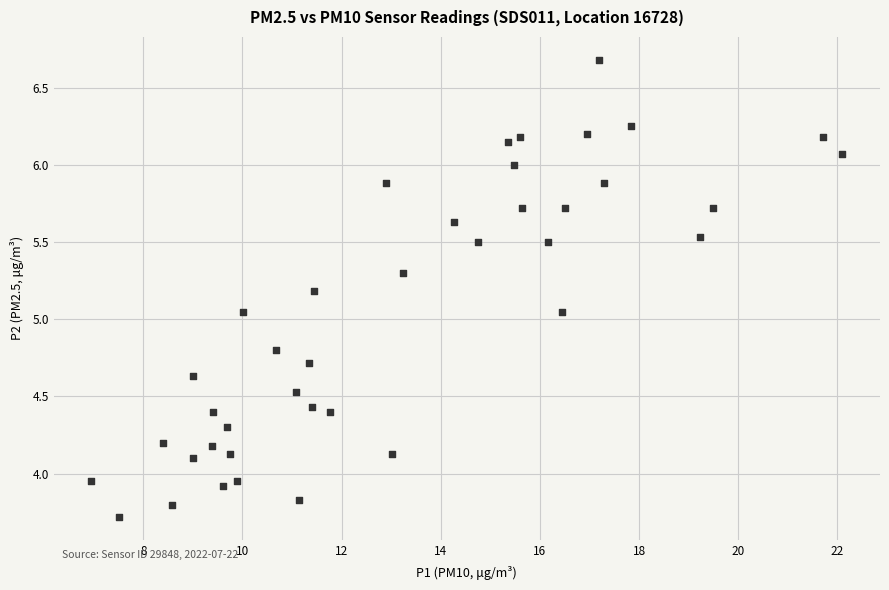

What is the range of Y values (max minus min)?

3.0